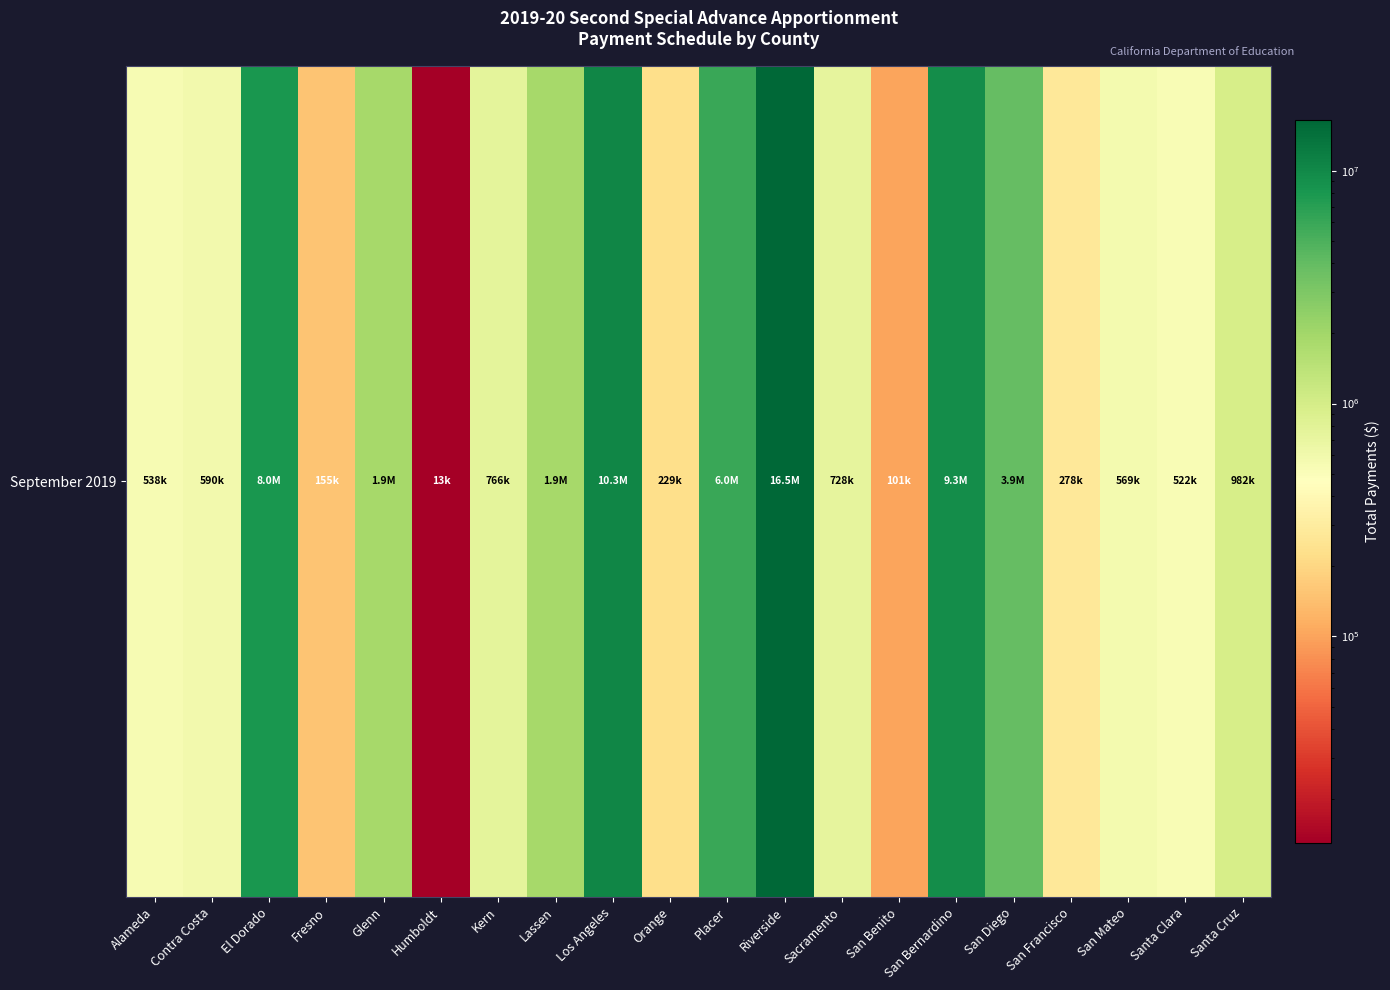

Approximately how many times larger is the value at Santa Cruz compared to Placer?

0.2